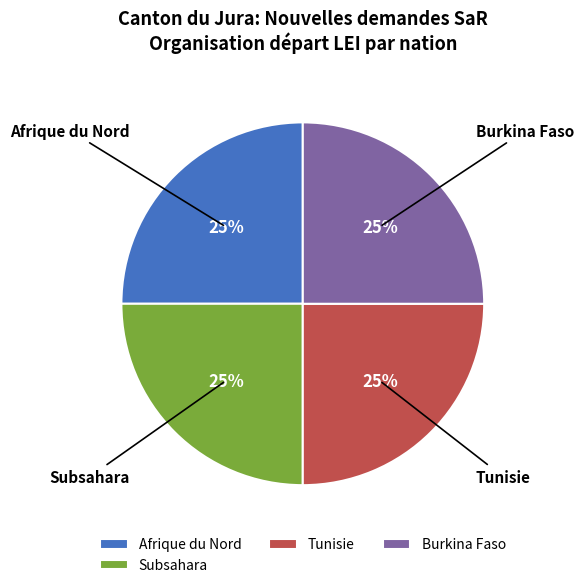

To the nearest percent, what portion does Tunisie represent?

25%